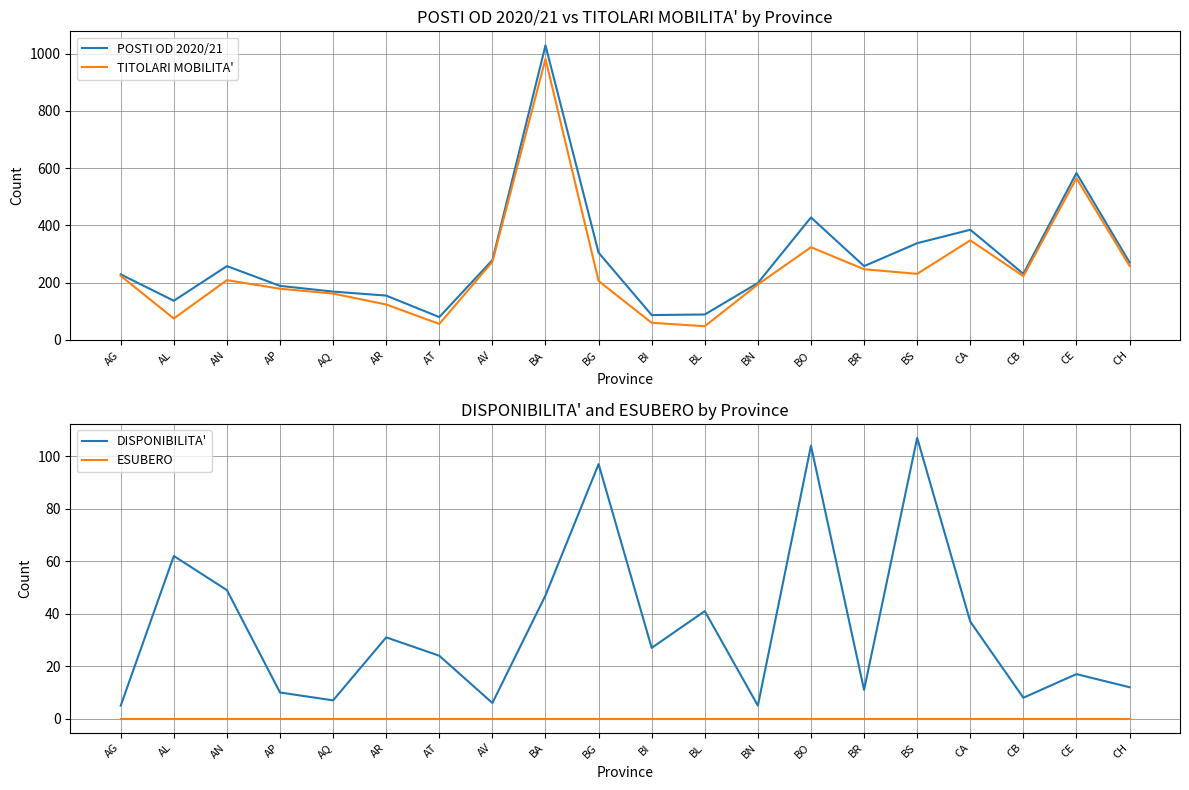

Reading left to right, what are all the values shown in this chart?

POSTI OD 2020/21: AG=229	AL=137	AN=258	AP=189	AQ=169	AR=155	AT=80	AV=279	BA=1029	BG=305	BI=87	BL=89	BN=199	BO=428	BR=258	BS=338	CA=385	CB=231	CE=583	CH=271
TITOLARI MOBILITA': AG=224	AL=75	AN=209	AP=179	AQ=162	AR=124	AT=56	AV=273	BA=982	BG=206	BI=60	BL=48	BN=194	BO=324	BR=247	BS=231	CA=348	CB=223	CE=565	CH=259
DISPONIBILITA': AG=5	AL=62	AN=49	AP=10	AQ=7	AR=31	AT=24	AV=6	BA=47	BG=97	BI=27	BL=41	BN=5	BO=104	BR=11	BS=107	CA=37	CB=8	CE=17	CH=12
ESUBERO: AG=0	AL=0	AN=0	AP=0	AQ=0	AR=0	AT=0	AV=0	BA=0	BG=0	BI=0	BL=0	BN=0	BO=0	BR=0	BS=0	CA=0	CB=0	CE=0	CH=0